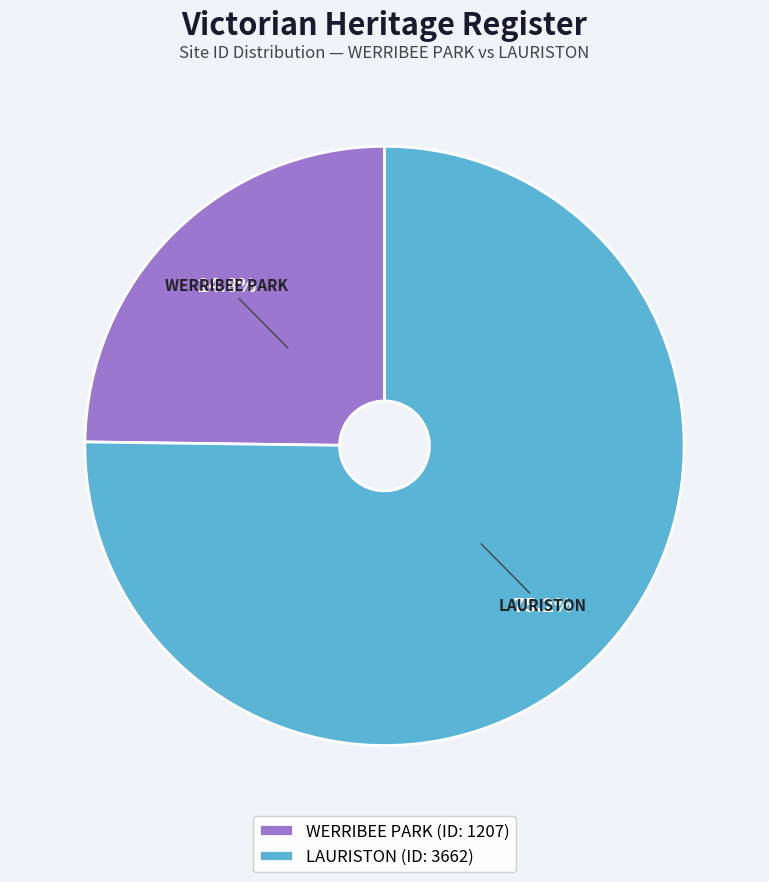

Rank the categories by value from lowest to highest.

WERRIBEE PARK, LAURISTON